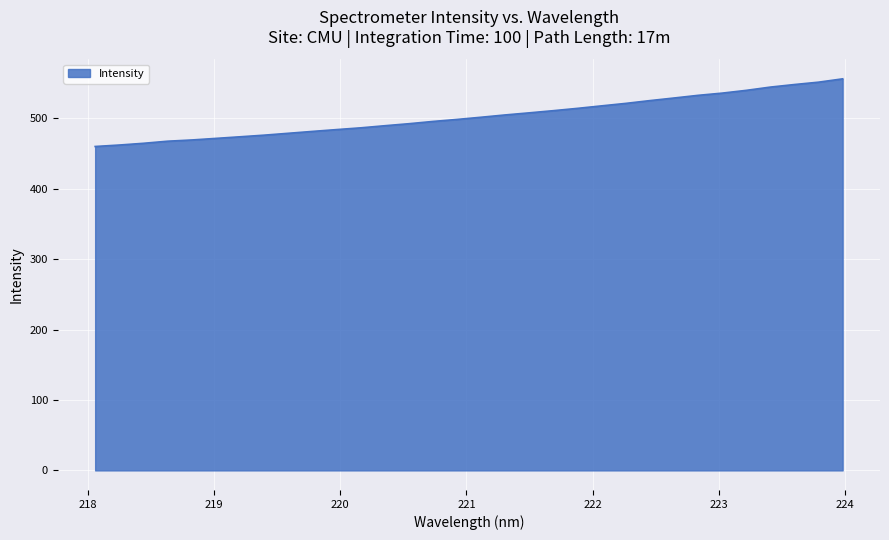

How many lines are shown in the chart?

1